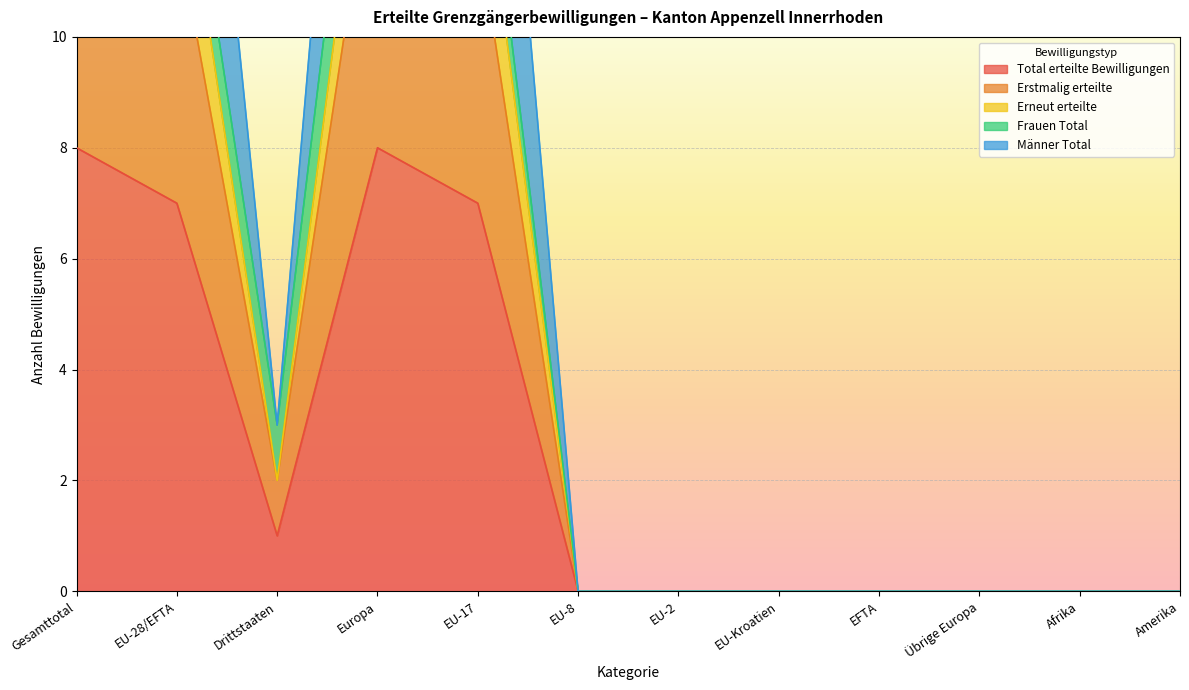

What is the value of the Erneut erteilte point at the 1st from the left?

16